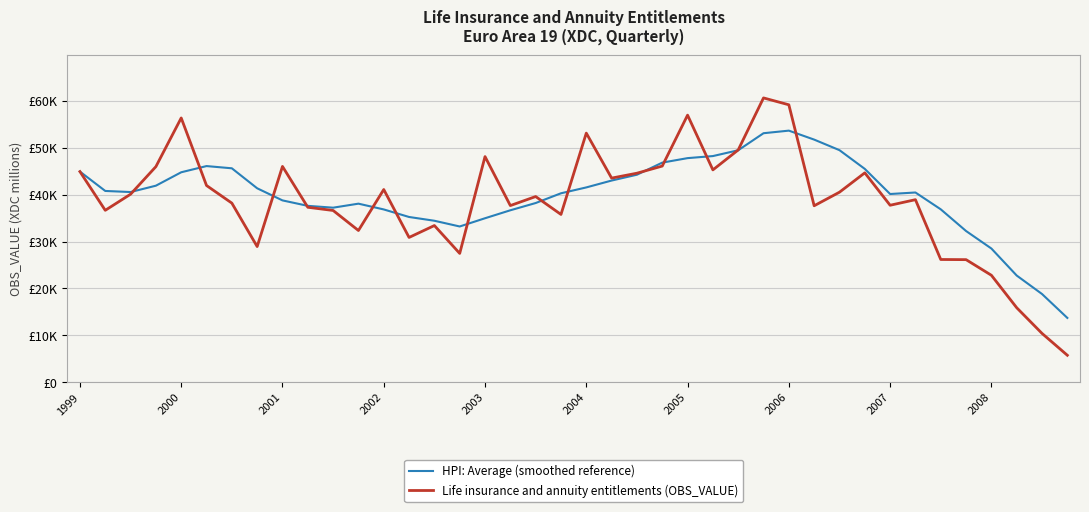

Does the chart display data point markers on the line(s)?

No